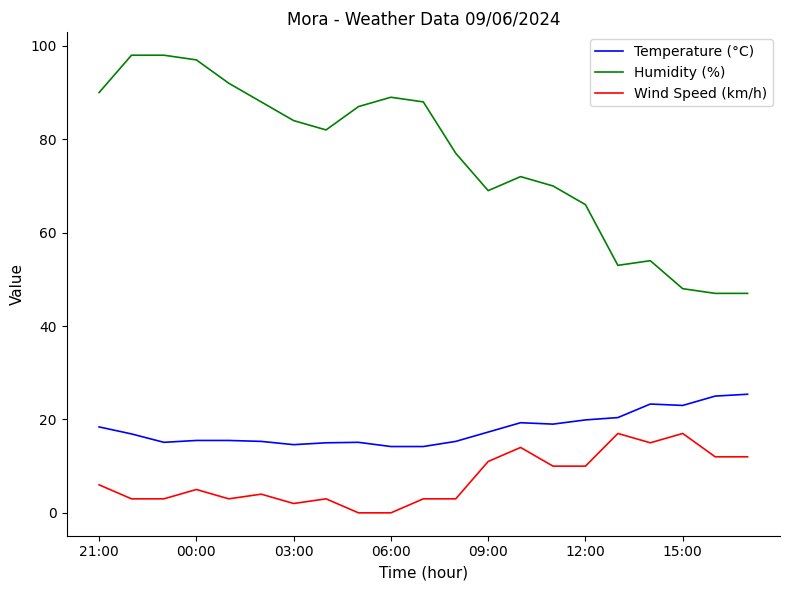

What is the minimum value for Temperature (°C)?

14.2